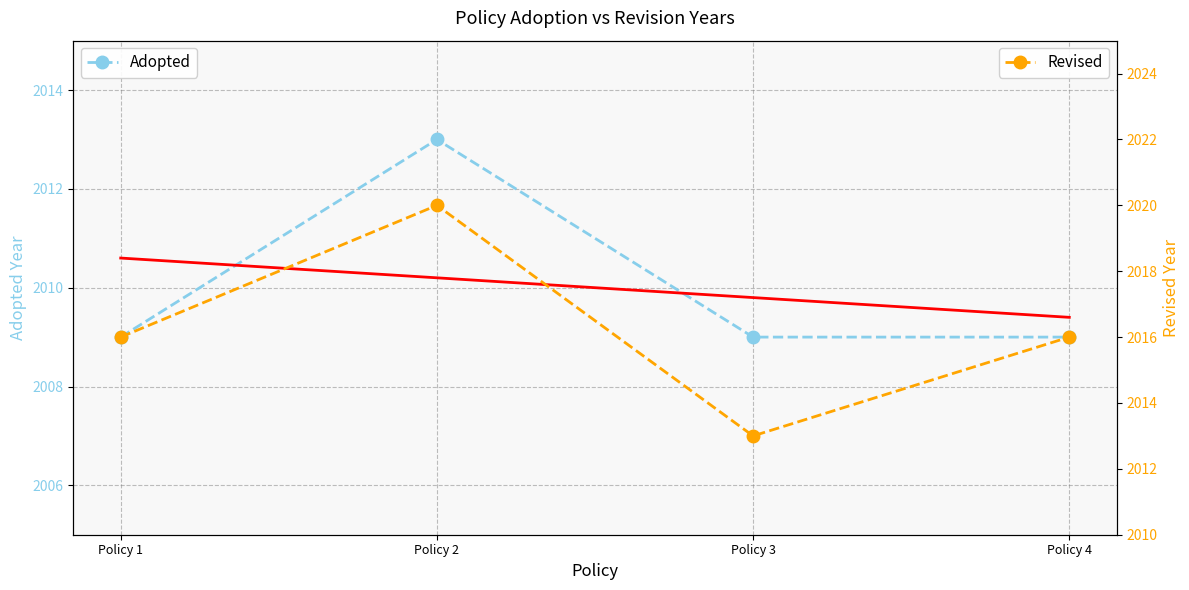

What is the sum of the Revised values at Policy 1 and Policy 3?

4029